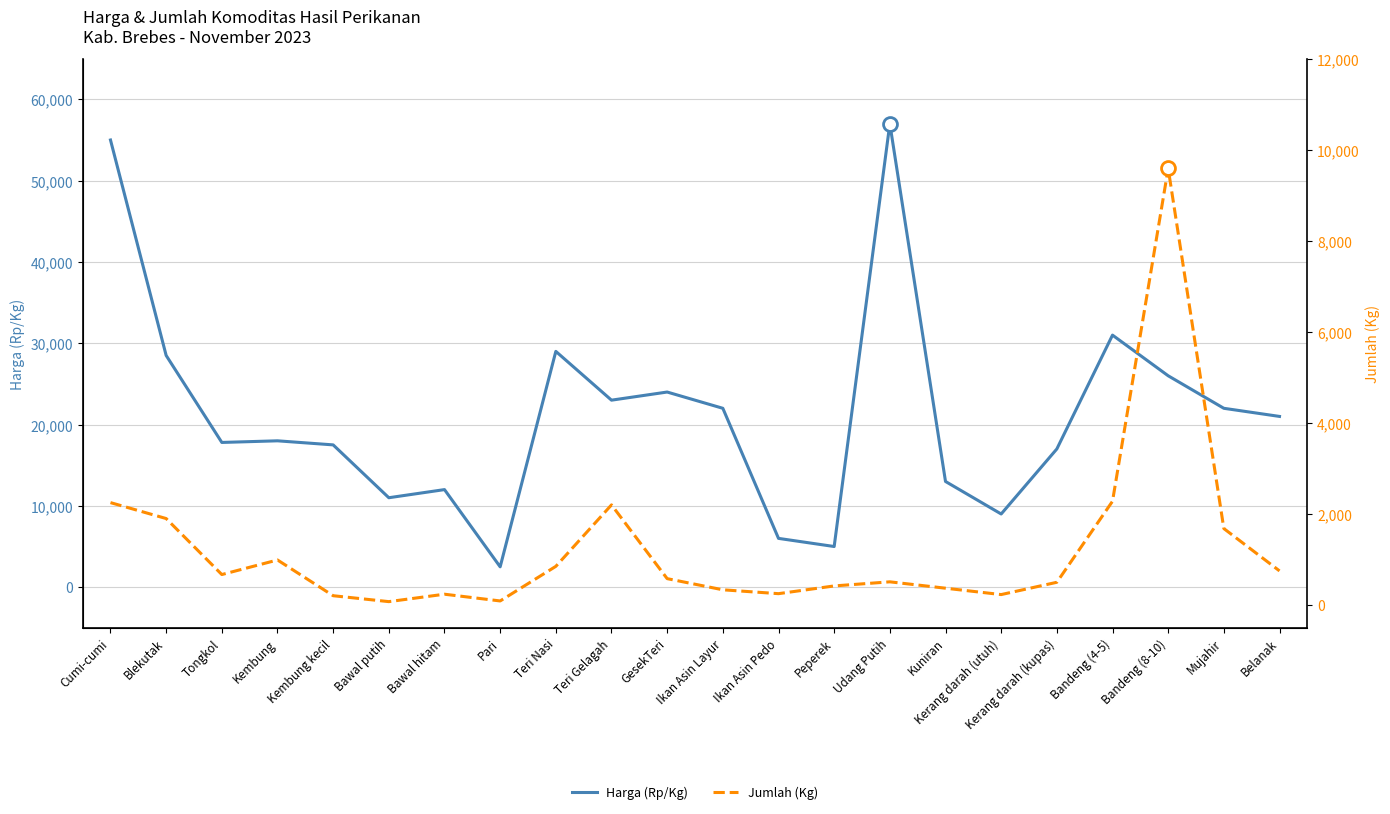

The Jumlah (Kg) series shows 3888 at Teri Gelagah. True or false?

False